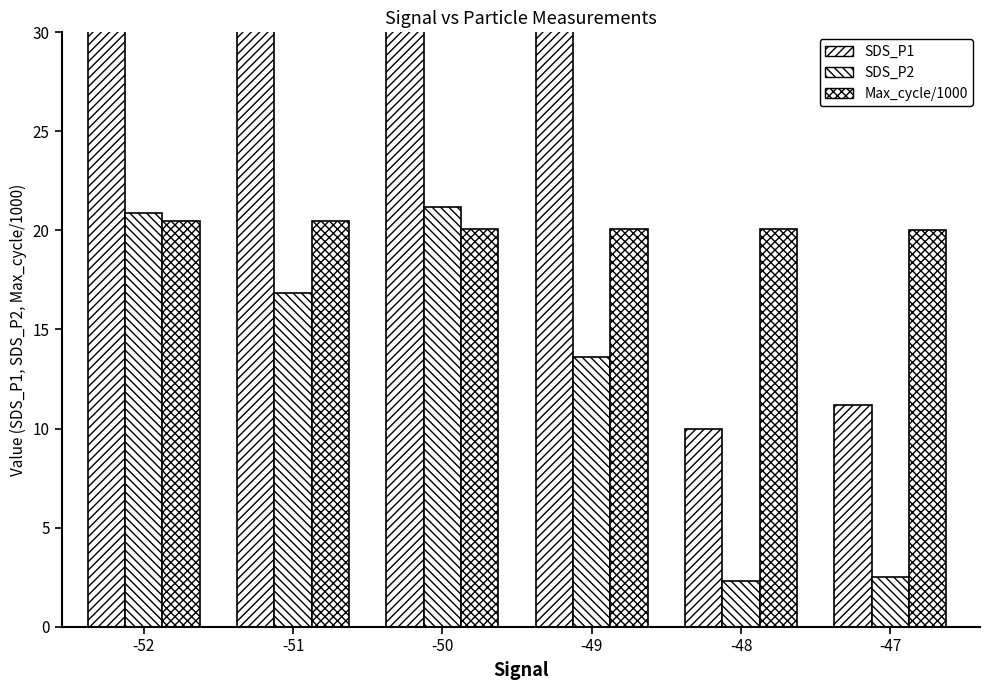

What is the minimum value shown in the chart?

2.3